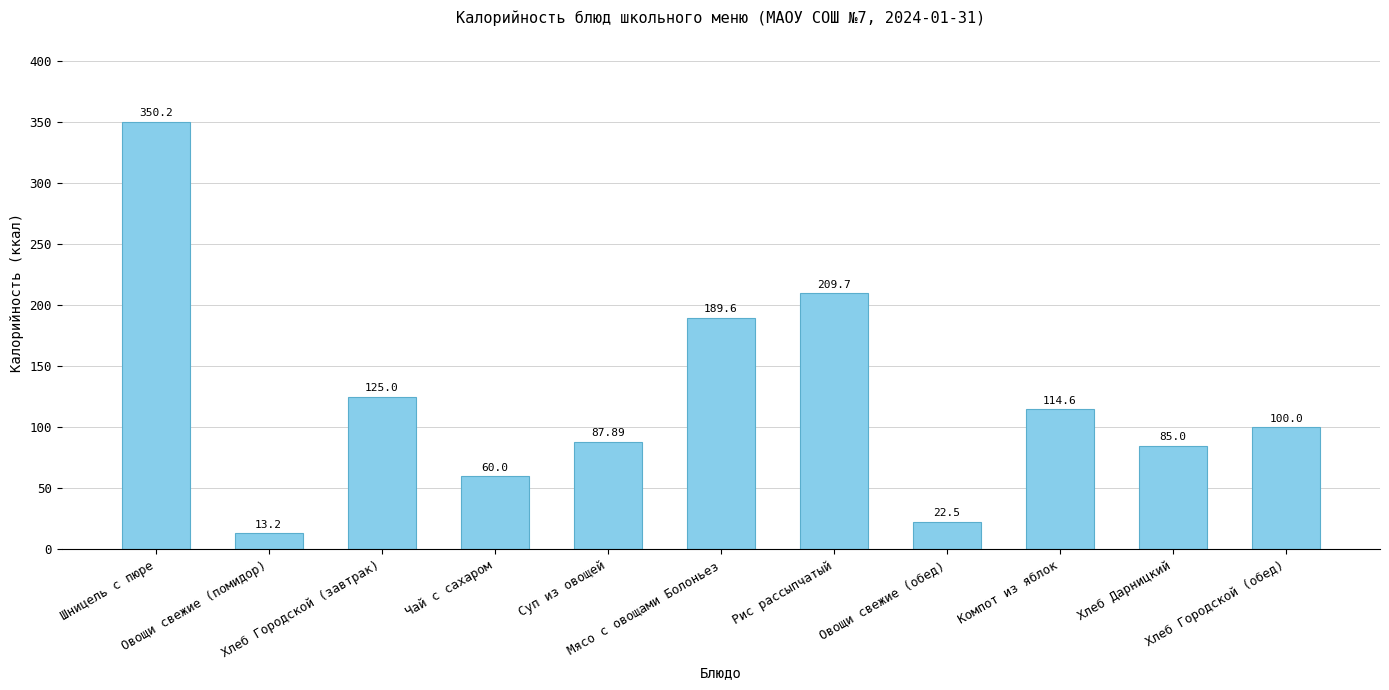

What is the average value?

123.4